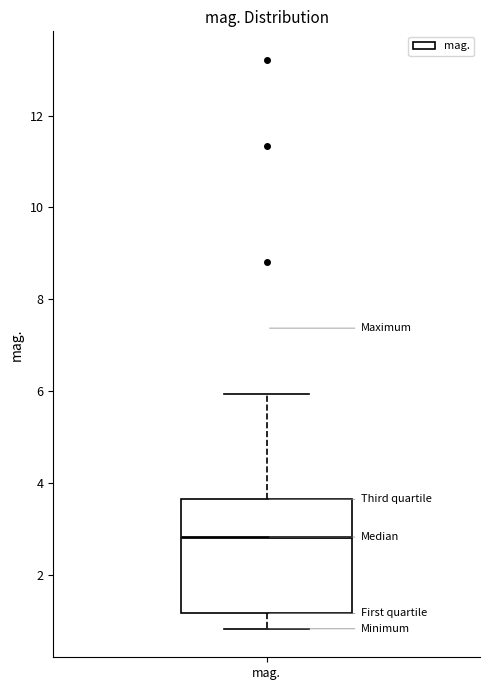

Where does the upper whisker of the box for mag. end on the y-axis? The values are not printed on the chart, so give them approximately, as read against the axis.

6.0